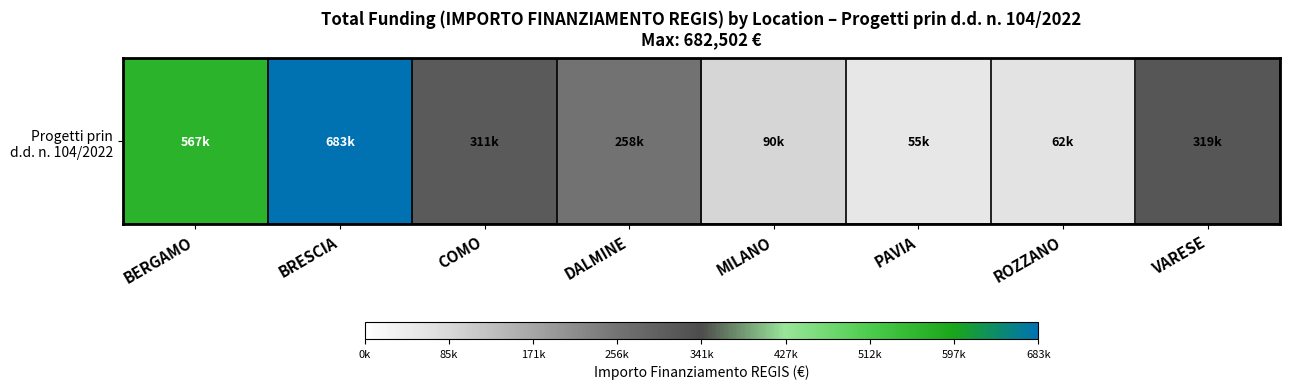

What is the change in value from BRESCIA to MILANO?

-592233.8